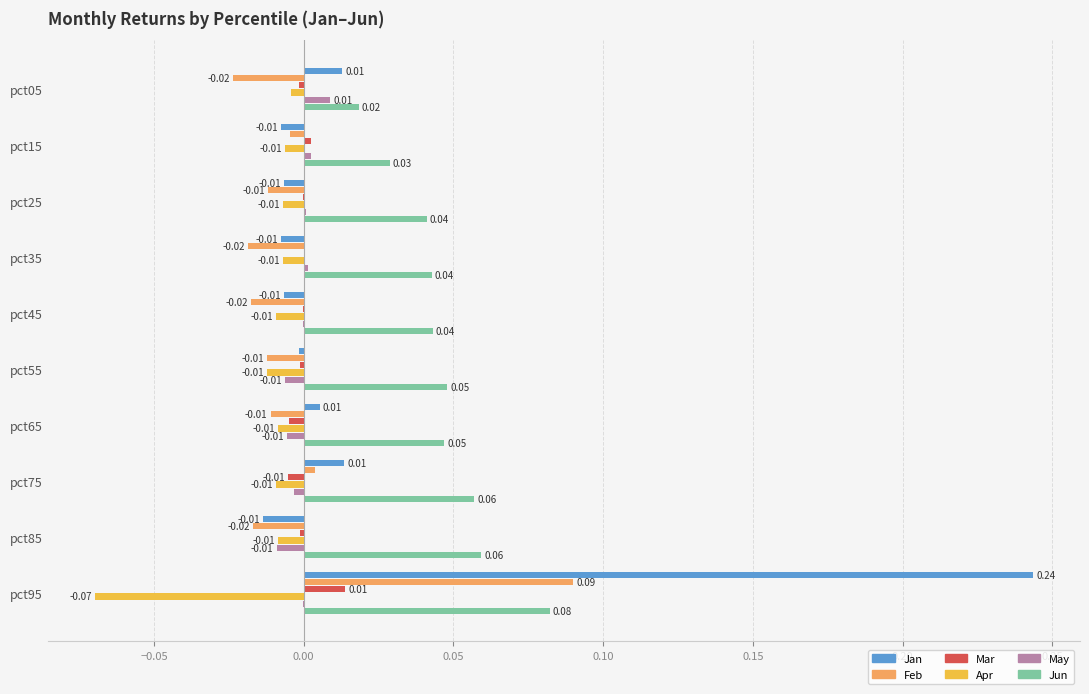

Is the value of Apr at pct65 greater than the value of Mar at pct95?

No